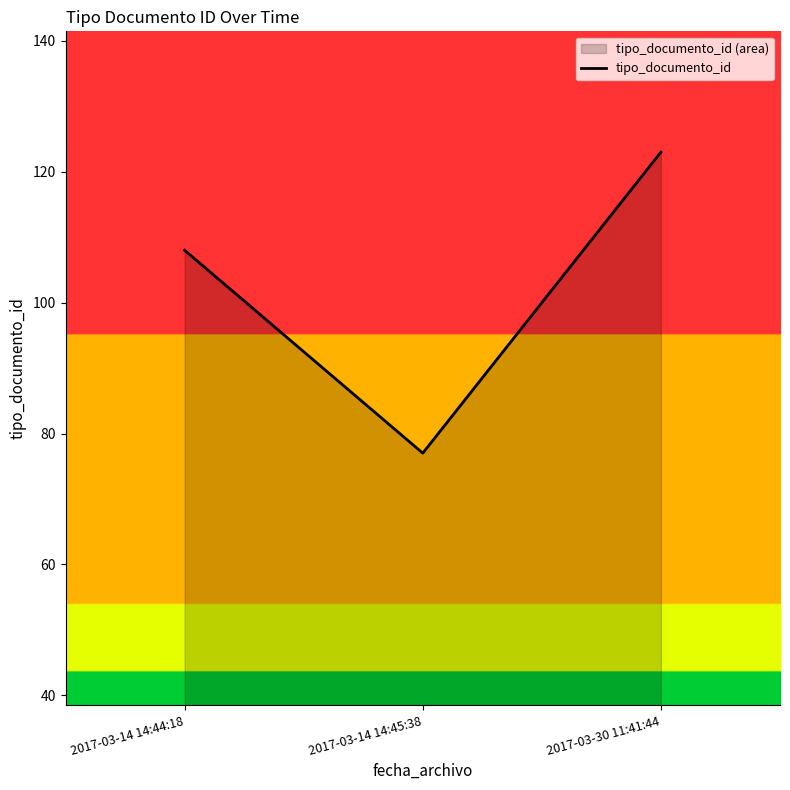

Does the chart display data point markers on the line(s)?

No